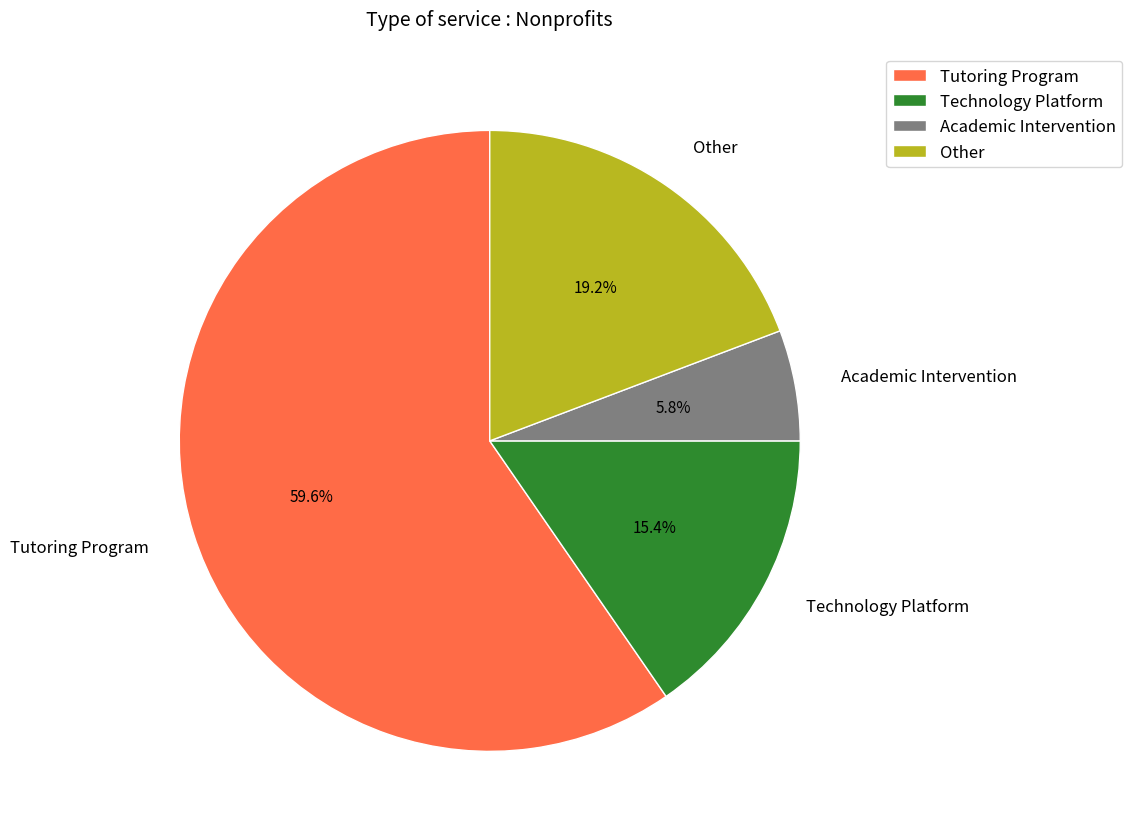

Which has a higher value, Academic Intervention or Other?

Other